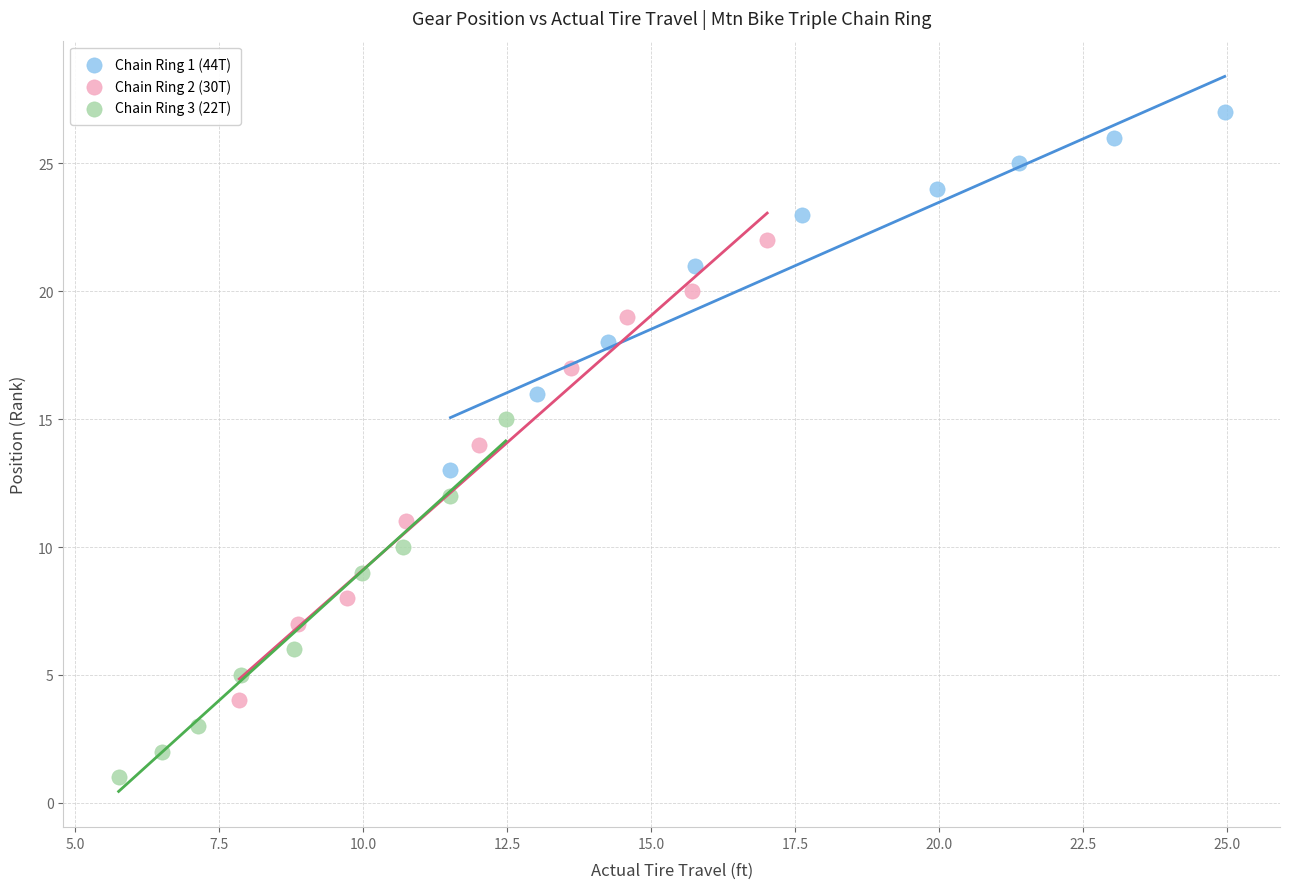

Which series reaches the maximum Y coordinate?

Chain Ring 1 (44T)